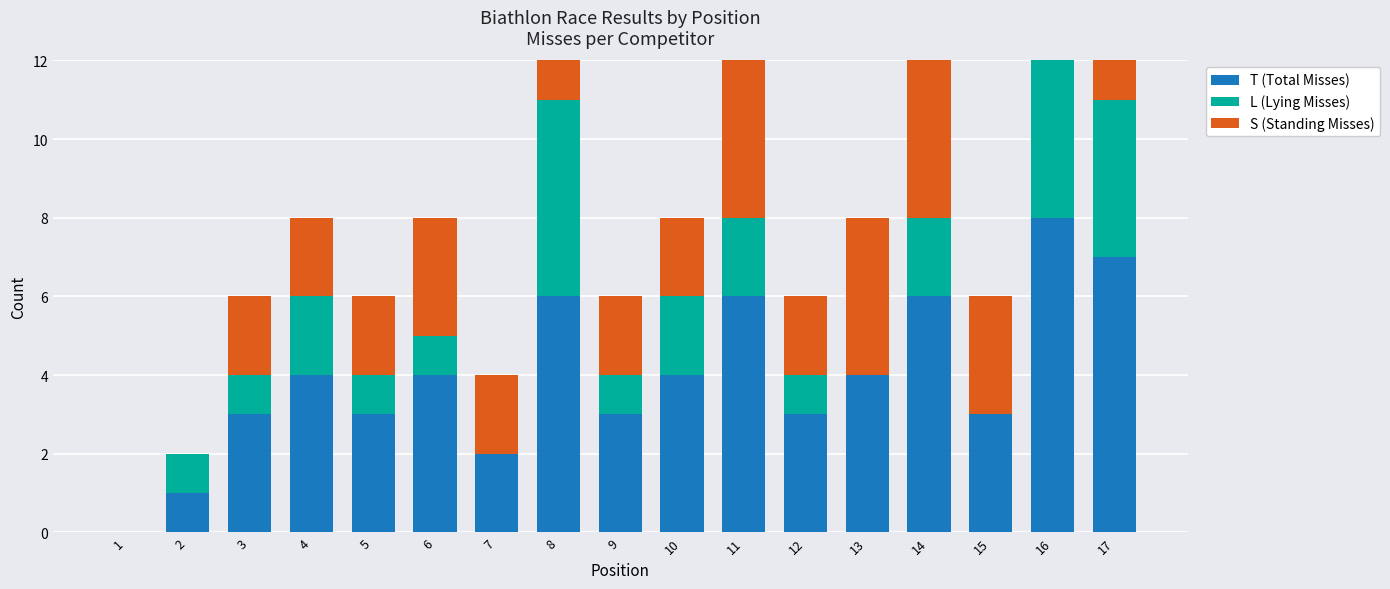

What is the average value of the T (Total Misses) series?

4